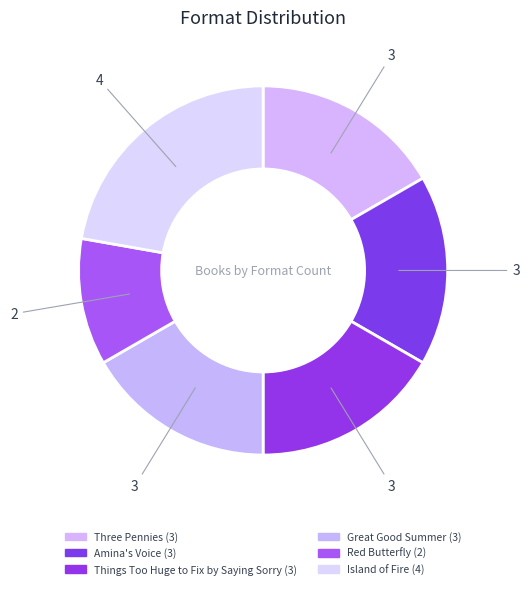

Combined, do Things Too Huge to Fix by Saying Sorry and Three Pennies account for over 50%?

No